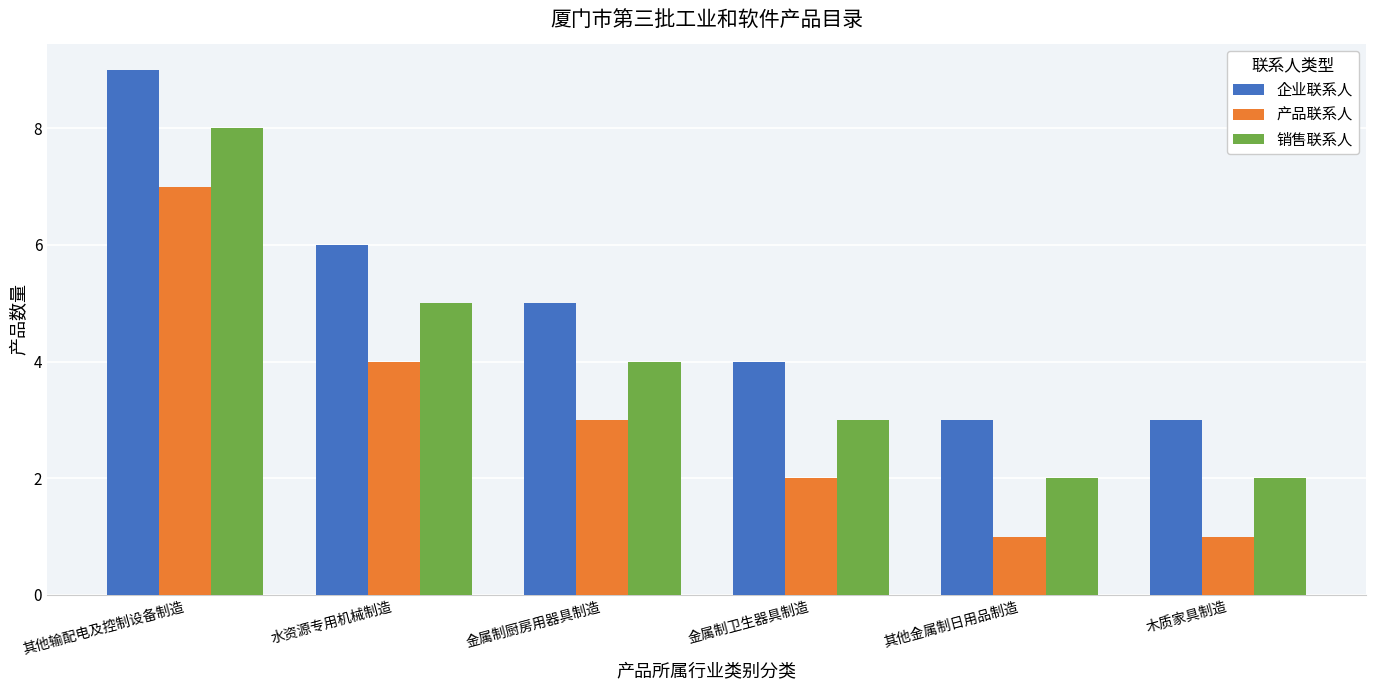

Rank the series by their average value, from highest to lowest.

企业联系人, 销售联系人, 产品联系人